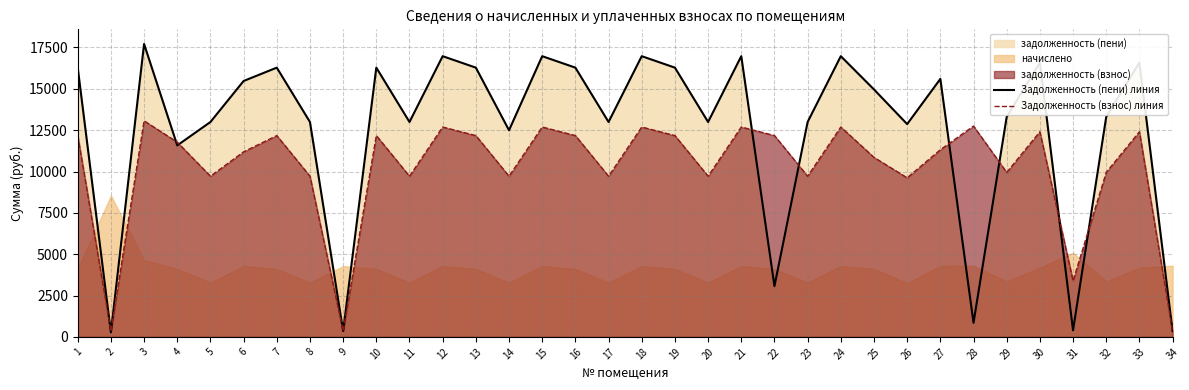

Which series has the largest total across all categories?

Задолженность (пени) линия